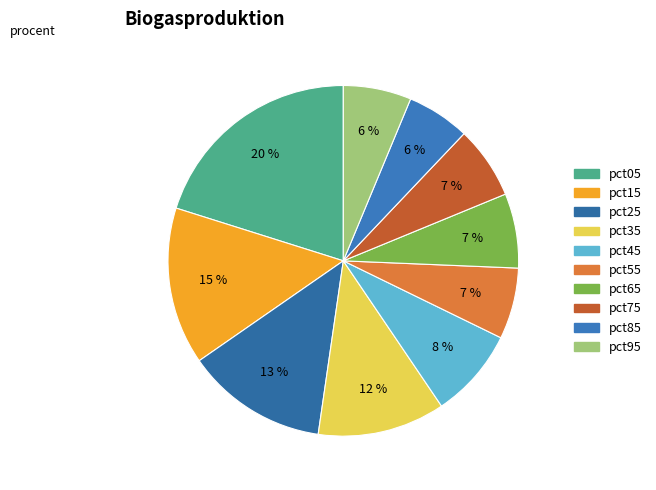

To the nearest percent, what portion does pct75 represent?

7%